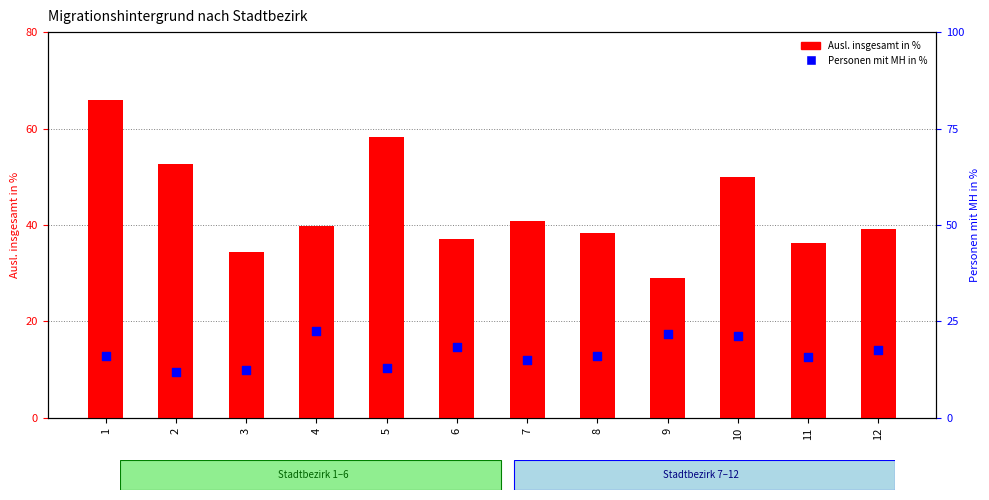

Is the value of Ausl. insgesamt in % at 5 greater than the value of Personen mit MH in % at 3?

Yes